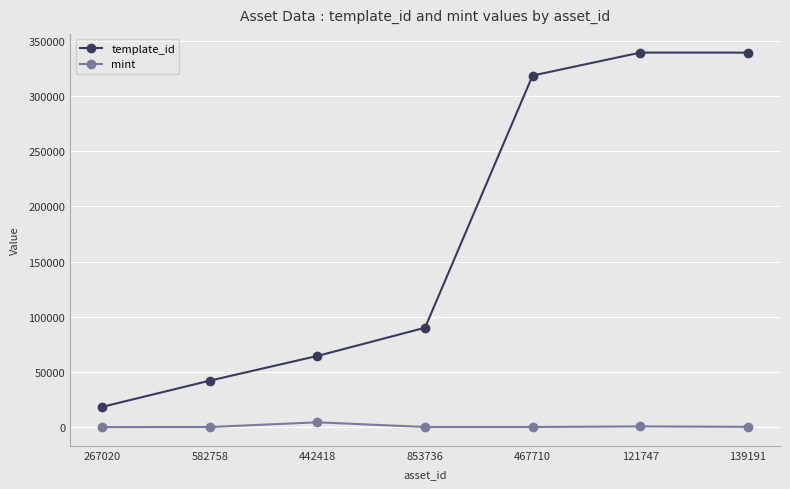

Which series has the largest total across all categories?

template_id